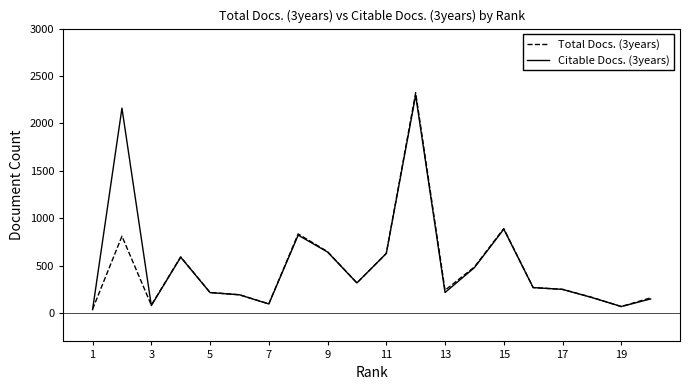

Which series has the largest range (max minus min)?

Total Docs. (3years)